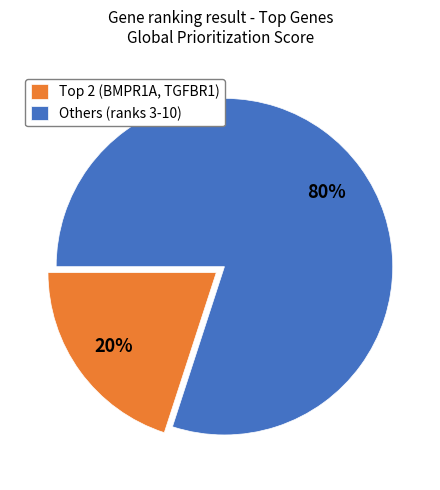

To the nearest percent, what is the average slice percentage?

50%